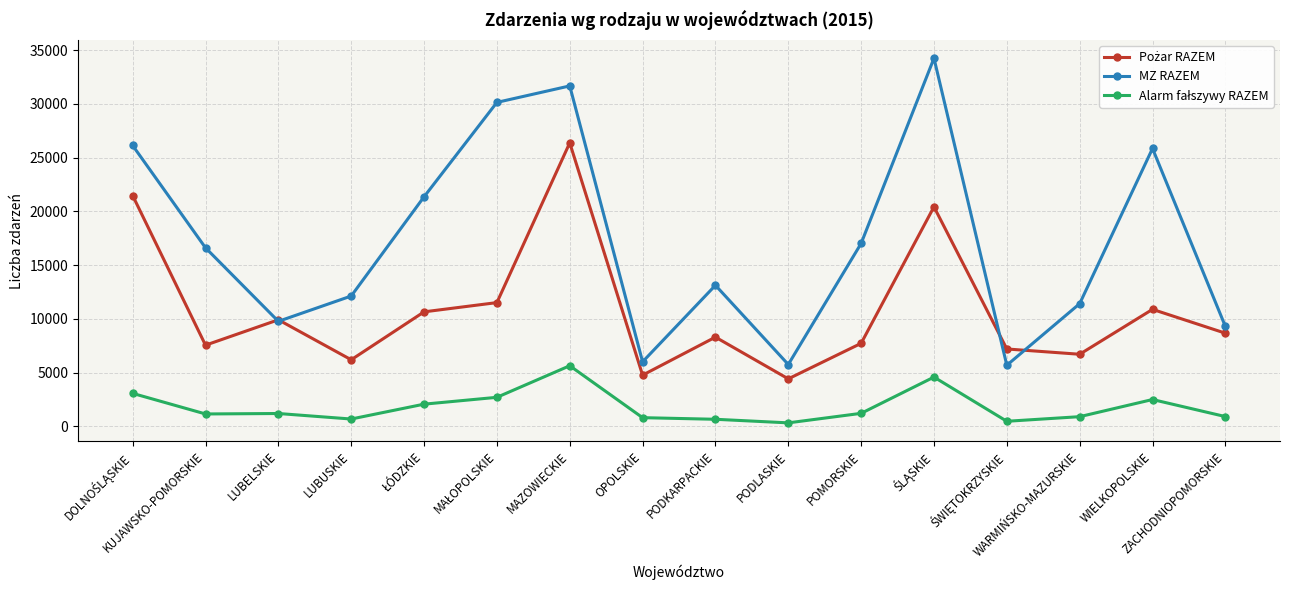

Does the chart display data point markers on the line(s)?

Yes